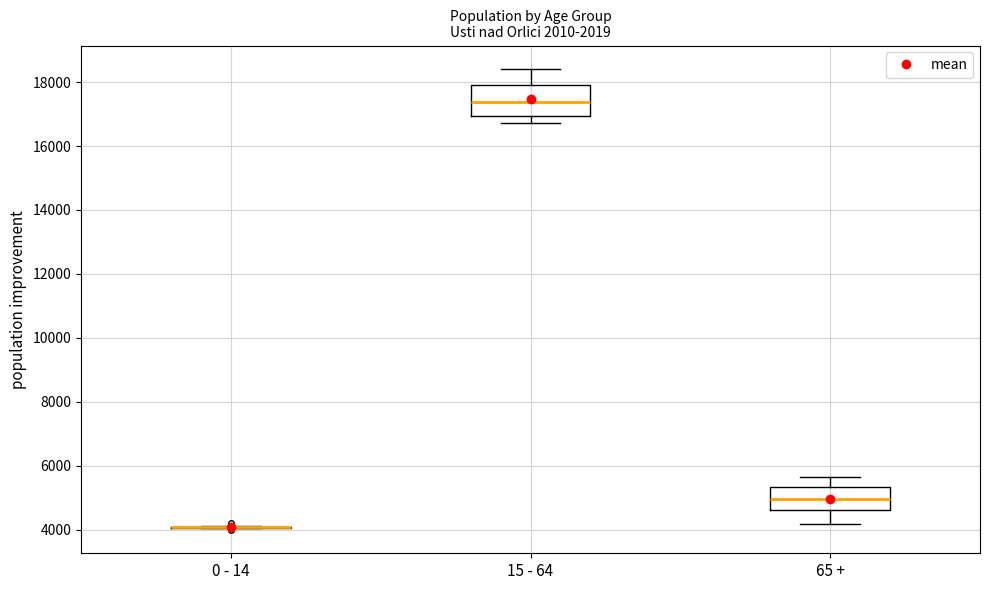

Reading left to right, read every box against the y-axis: the position of its median line, the range the box covers, and the ends of its whiskers. The values are not printed on the chart, so give them approximately, as read against the axis.

0 - 14: box collapsed to a line at 4000, whiskers 4000 to 4200
15 - 64: median 17400, box 17000 to 18000, whiskers 16800 to 18400
65 +: median 5000, box 4600 to 5400, whiskers 4200 to 5600